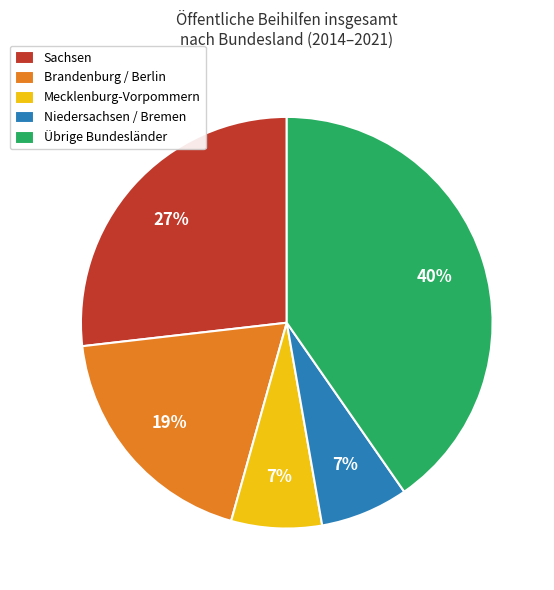

How many slices are in this pie chart?

5